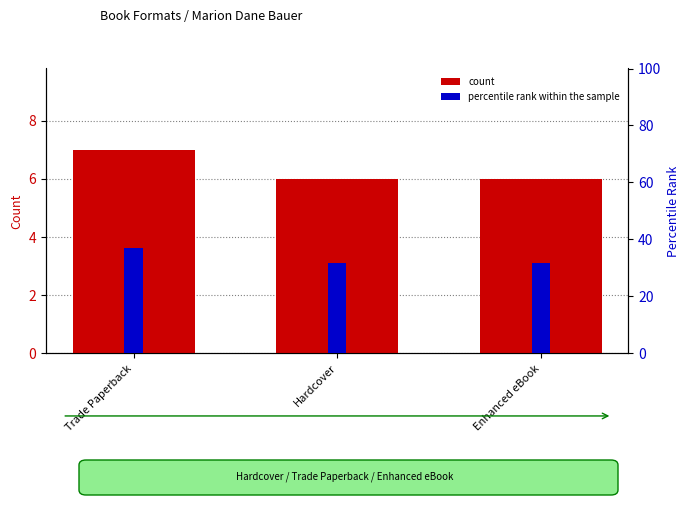

What is the value of the percentile rank within the sample bar at the 3rd from the left?

31.6